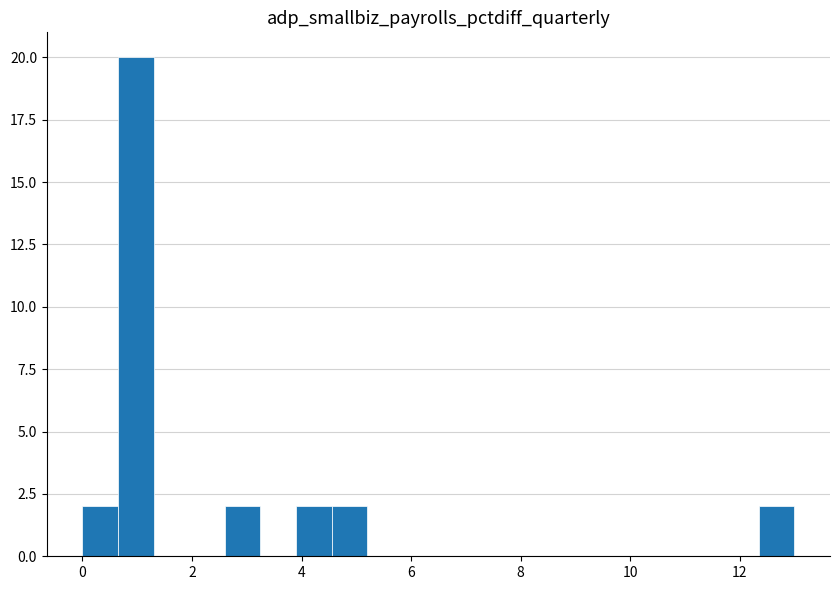

Read against the x-axis, roughly where is the centre of the tallest bar?

1.0